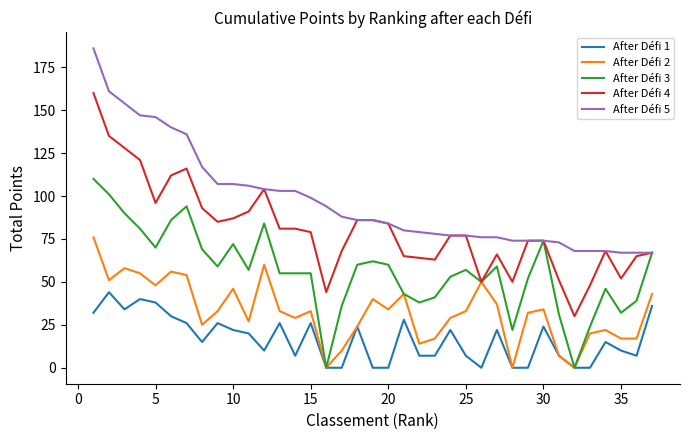

Reading left to right, extract all data points from this chart.

After Défi 1: 32	44	34	40	38	30	26	15	26	22	20	10	26	7	26	0	0	24	0	0	28	7	7	22	7	0	22	0	0	24	7	0	0	15	10	7	36
After Défi 2: 76	51	58	55	48	56	54	25	33	46	27	60	33	29	33	0	10	24	40	34	43	14	17	29	33	50	37	0	32	34	7	0	20	22	17	17	43
After Défi 3: 110	101	90	81	70	86	94	69	59	72	57	84	55	55	55	0	36	60	62	60	43	38	41	53	57	50	59	22	52	74	31	0	24	46	32	39	67
After Défi 4: 160	135	128	121	96	112	116	93	85	87	91	104	81	81	79	44	68	86	86	84	65	64	63	77	77	50	66	50	74	74	51	30	48	68	52	65	67
After Défi 5: 186	161	154	147	146	140	136	117	107	107	106	104	103	103	99	94	88	86	86	84	80	79	78	77	77	76	76	74	74	74	73	68	68	68	67	67	67